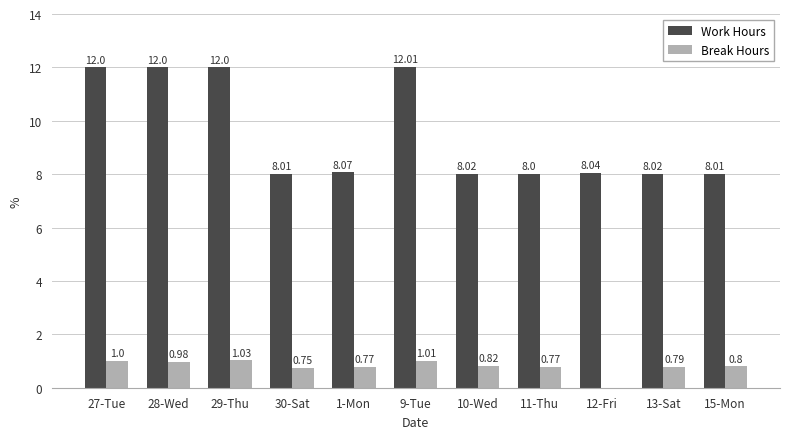

The value of Work Hours at 30-Sat is 8.0. True or false?

True